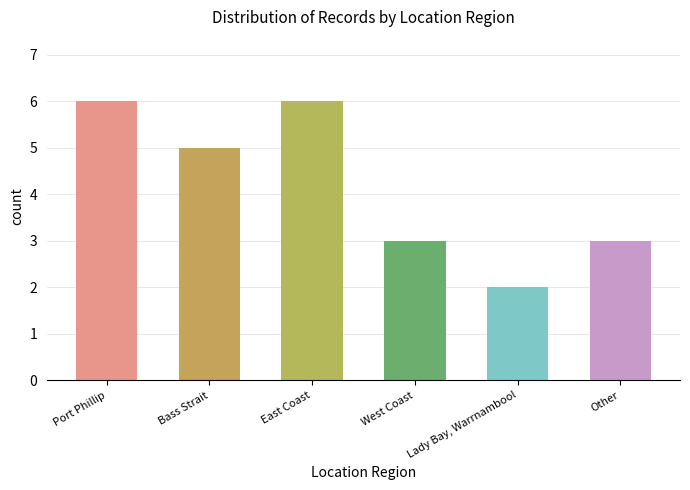

What is the ratio of the value at Bass Strait to the value at Port Phillip?

0.8